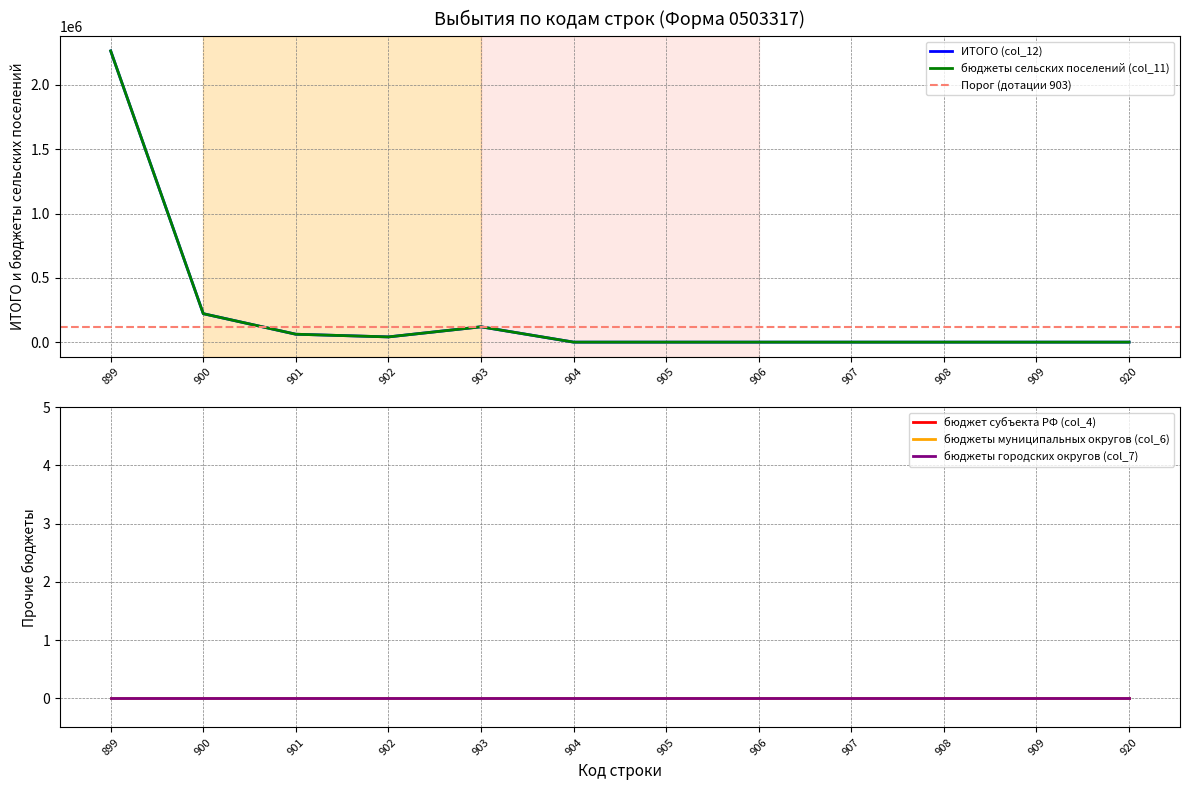

At how many categories does at least one series exceed 551770?

1